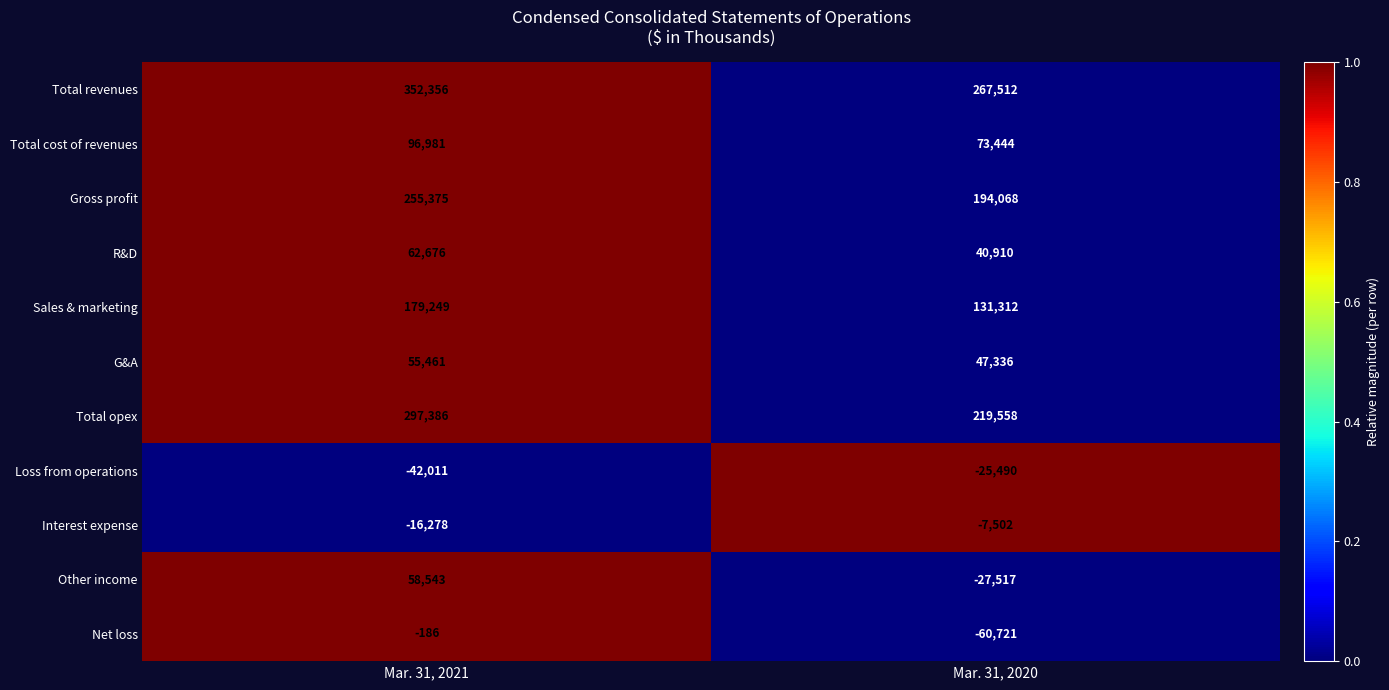

What is the difference between the maximum and minimum values in the Loss from operations series?

16521